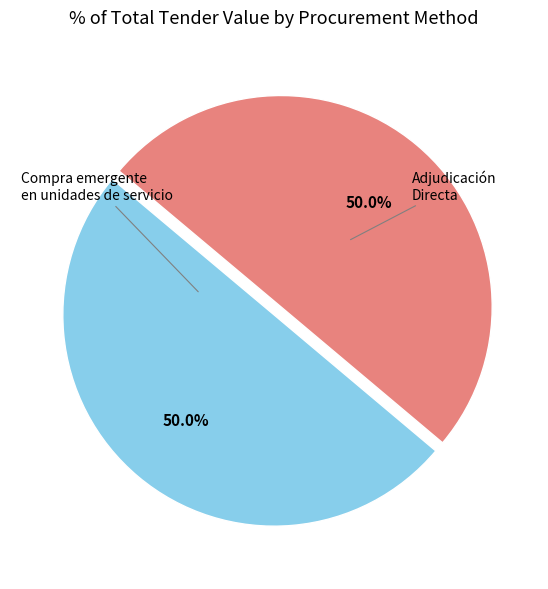

Combined, do Compra emergente en unidades de servicio and Adjudicación Directa account for over 50%?

Yes